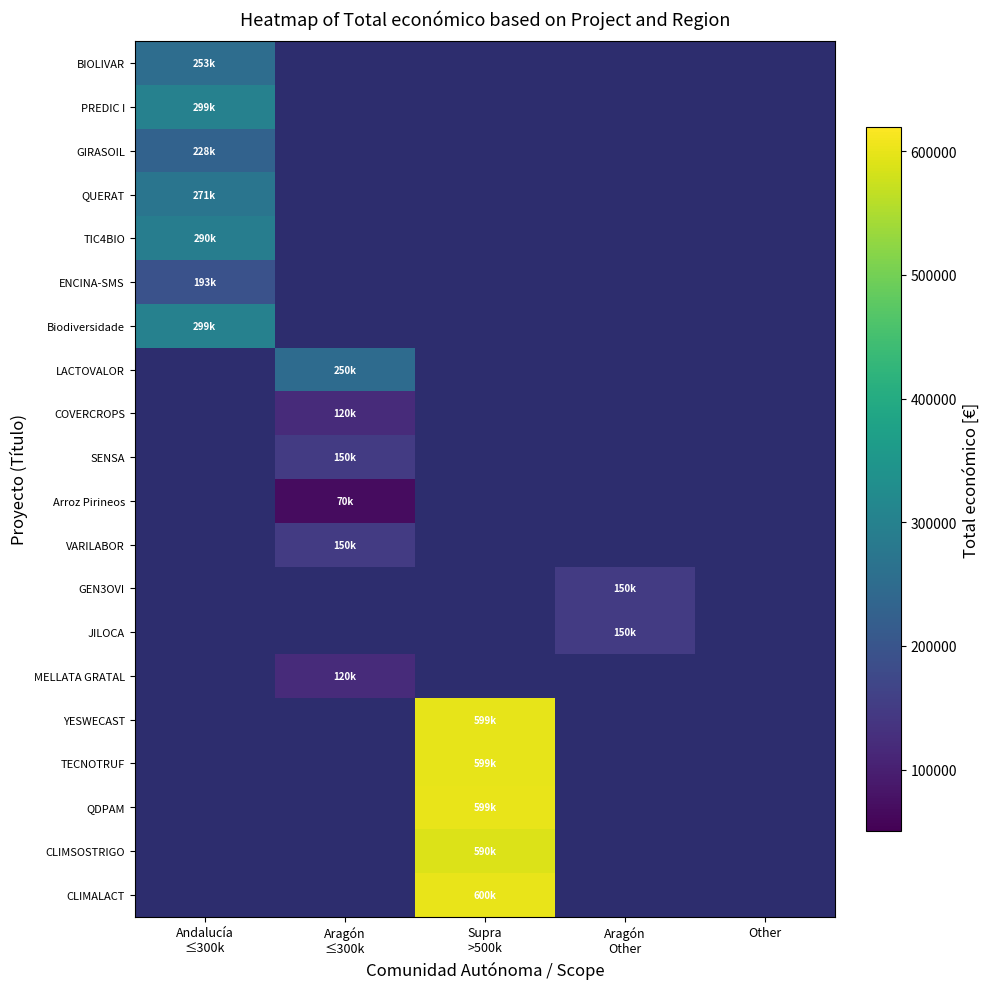

What is the smallest value displayed?

70000.0